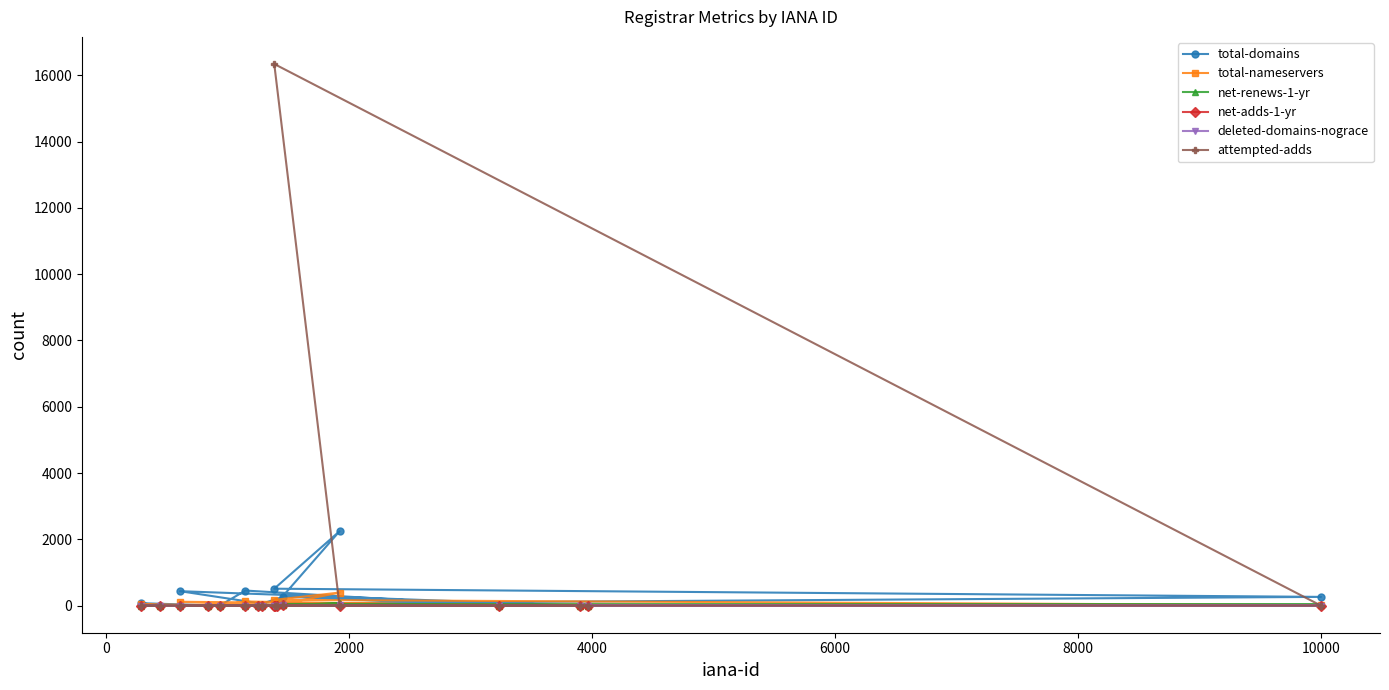

What is the difference between the maximum and second lowest values in the attempted-adds series?

16342